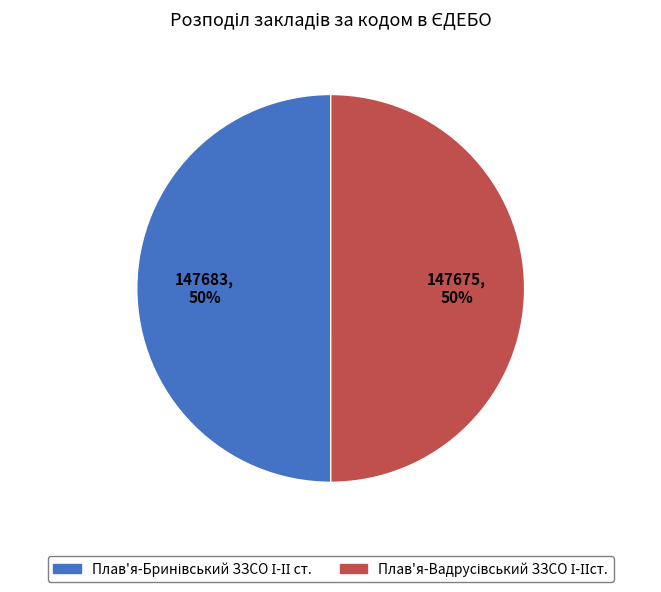

To the nearest percent, what is the average slice percentage?

50%